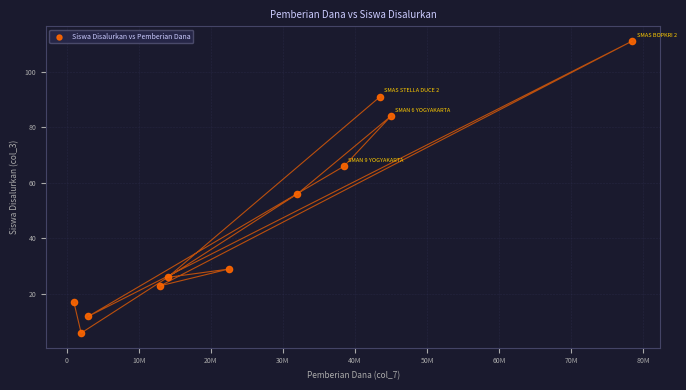

What Y value in the scatter plot is closest to 58?

56